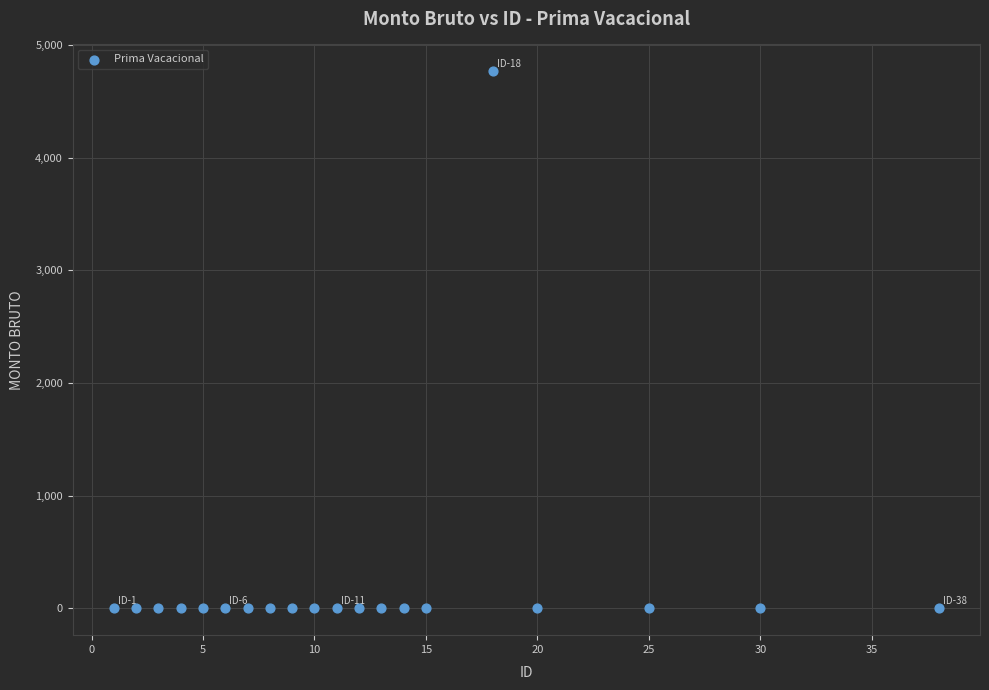

What is the range of X values (max minus min)?

37.0